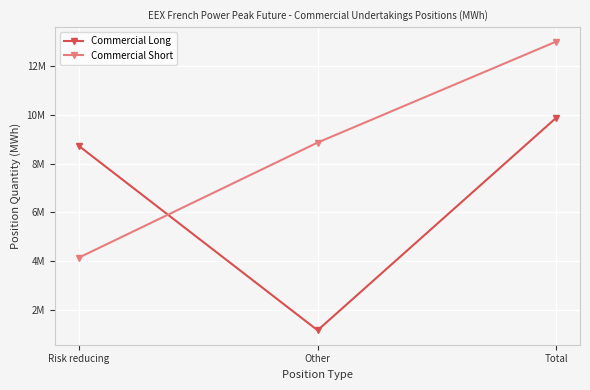

What is the difference between the second highest and minimum values in the Commercial Long series?

7566012